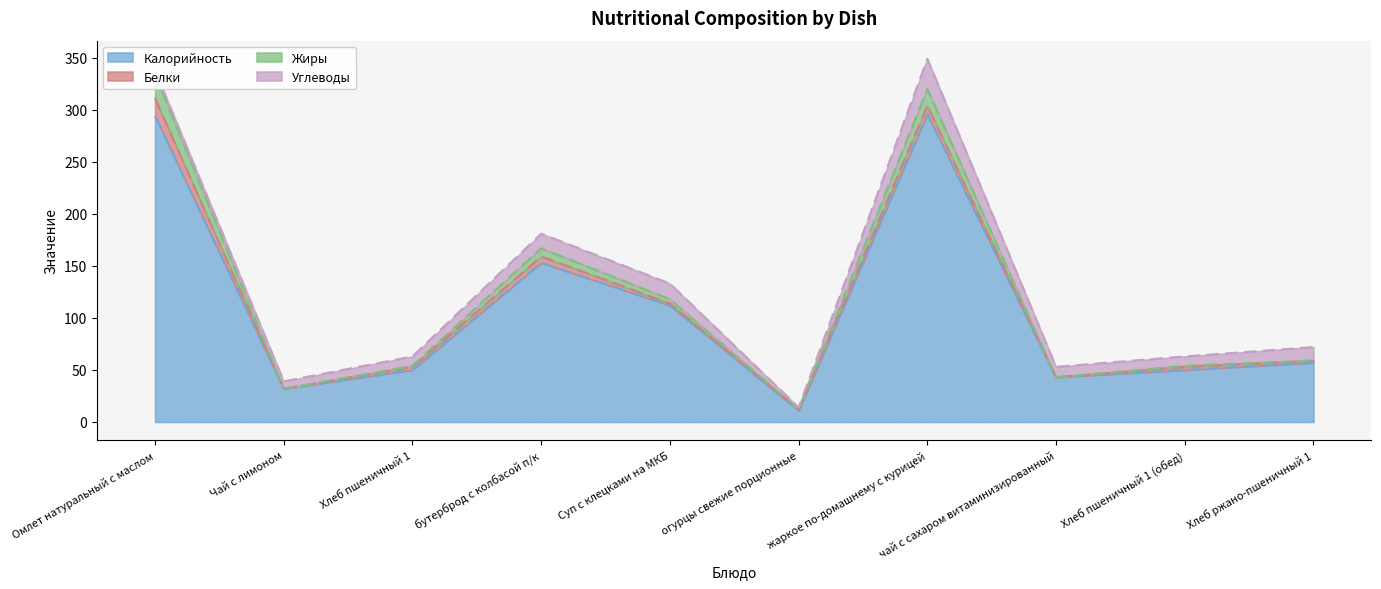

How many interior local valleys does the Калорийность series have?

3